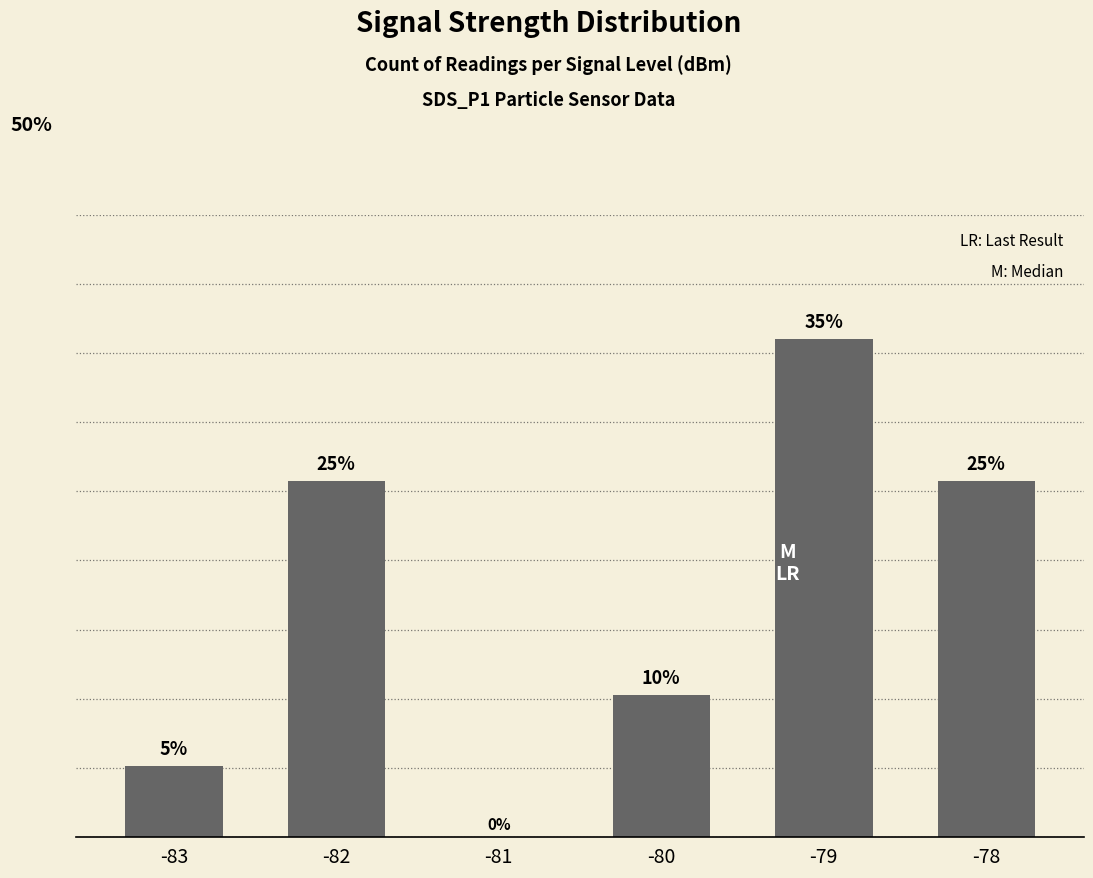

Are the bars horizontal?

No